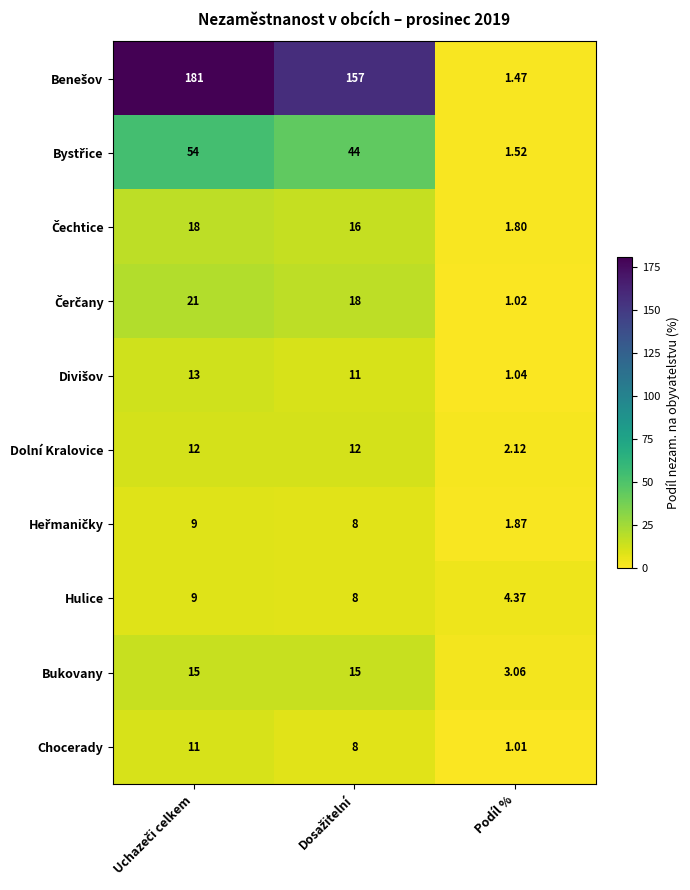

Where is Hulice nearest to the value 6?

Podíl %